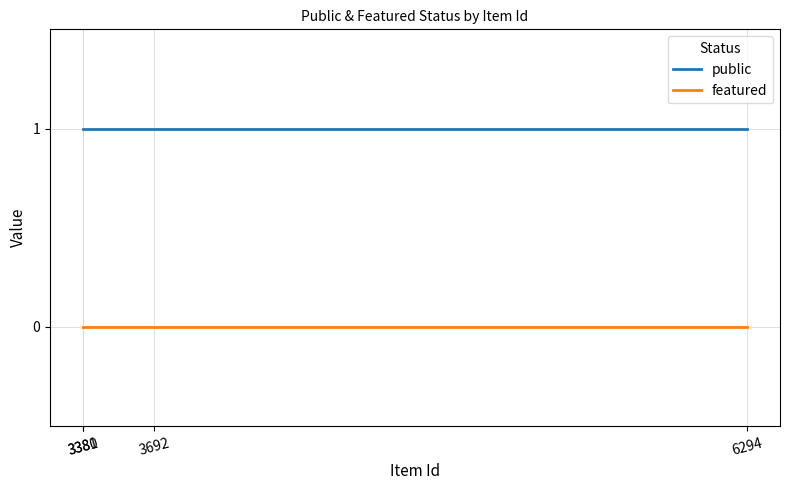

True or false: featured and public intersect in this chart.

False